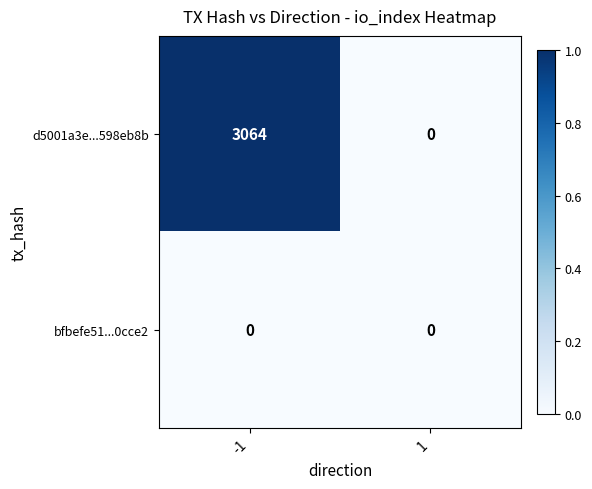

Which category has the highest value across all series?

-1